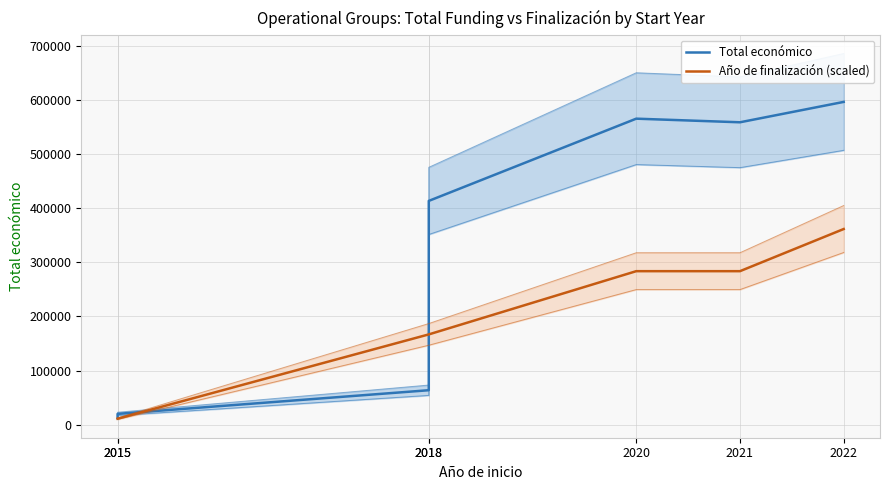

True or false: Total económico has a value of 808249.5 at 2020.

False